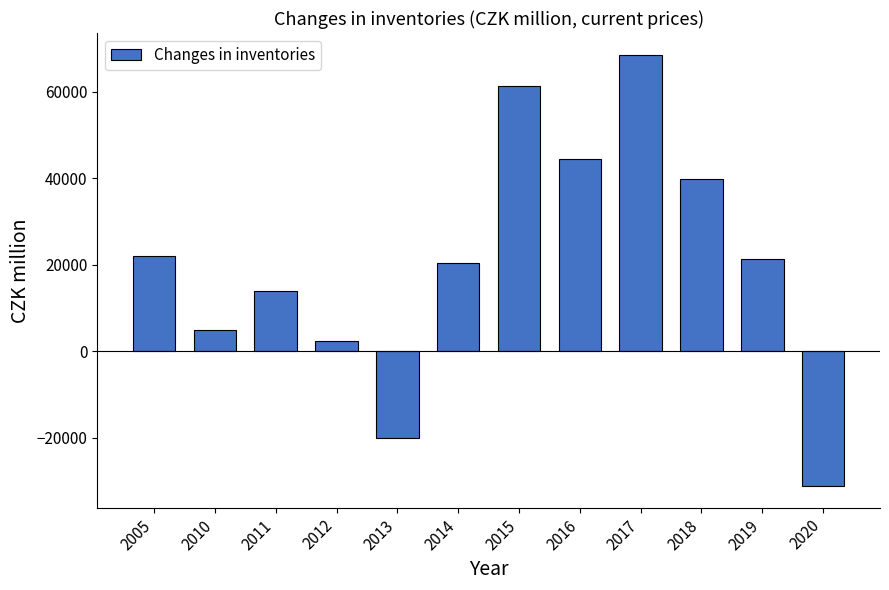

What is the maximum value shown in the chart?

68652